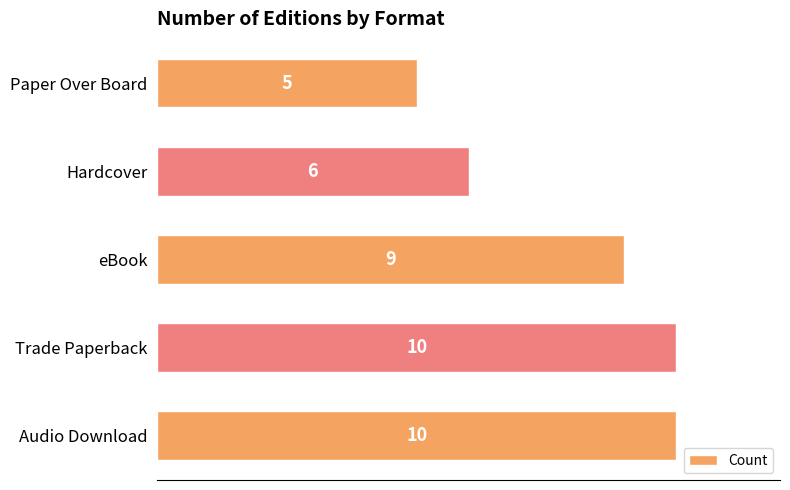

What is the sum of all values?

40